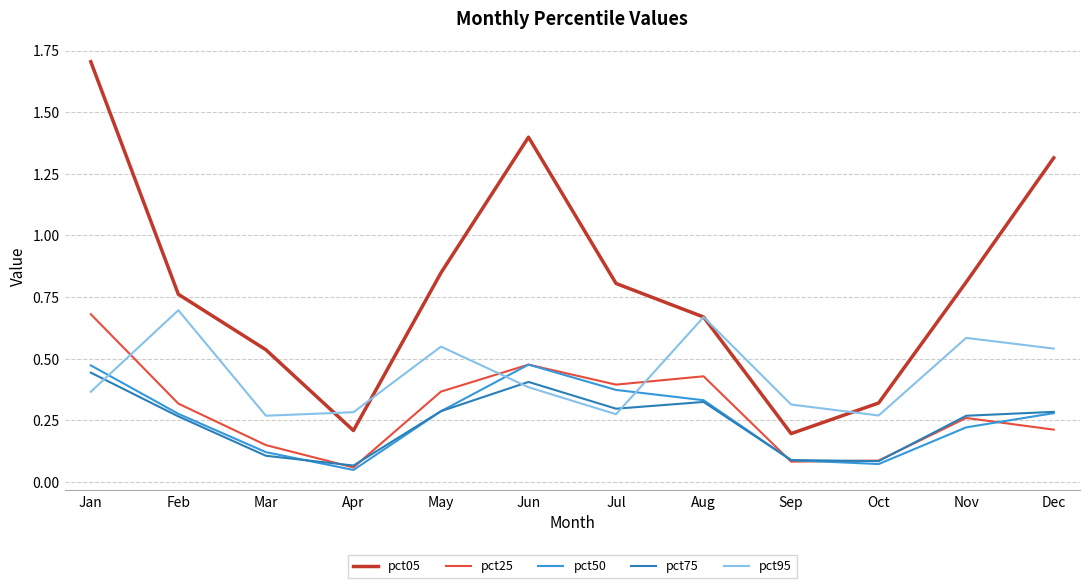

How many series are shown in this chart?

5